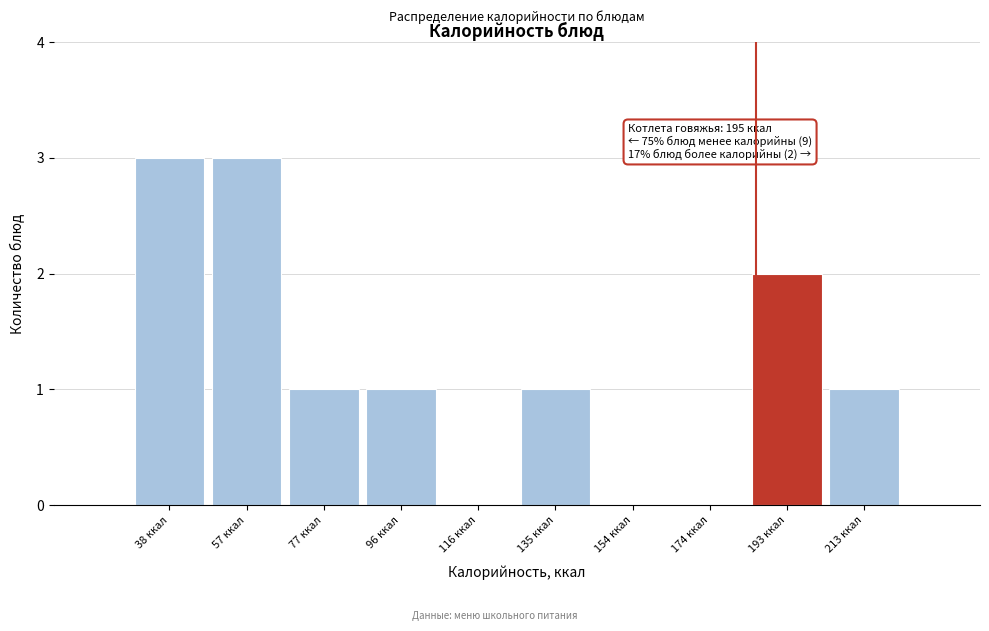

Reading left to right, list all the values displayed in this chart.

38 ккал=3	57 ккал=3	77 ккал=1	96 ккал=1	116 ккал=0	135 ккал=1	154 ккал=0	174 ккал=0	193 ккал=2	213 ккал=1